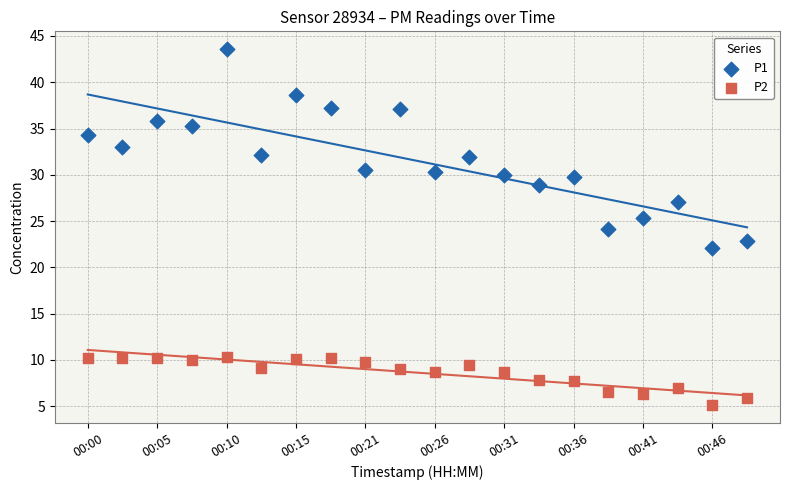

Which series has the widest spread of Y values?

P1